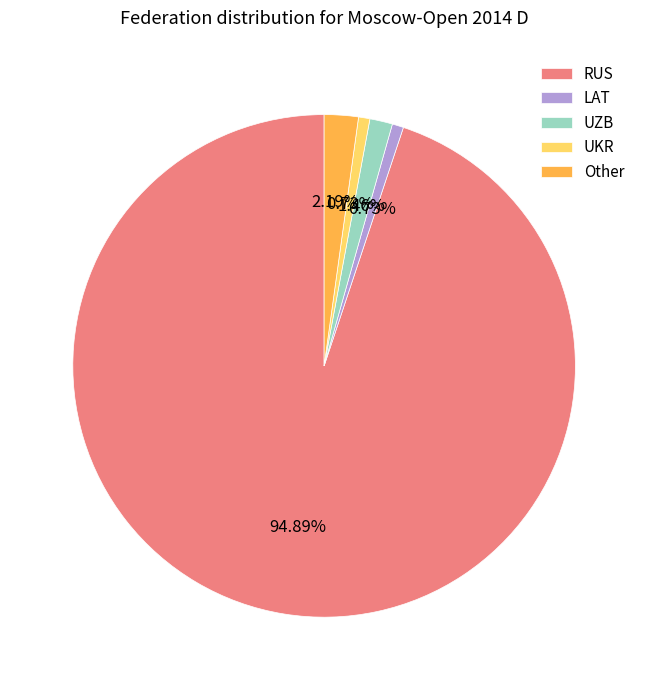

What percentage is the UZB slice, to the nearest percent?

1%